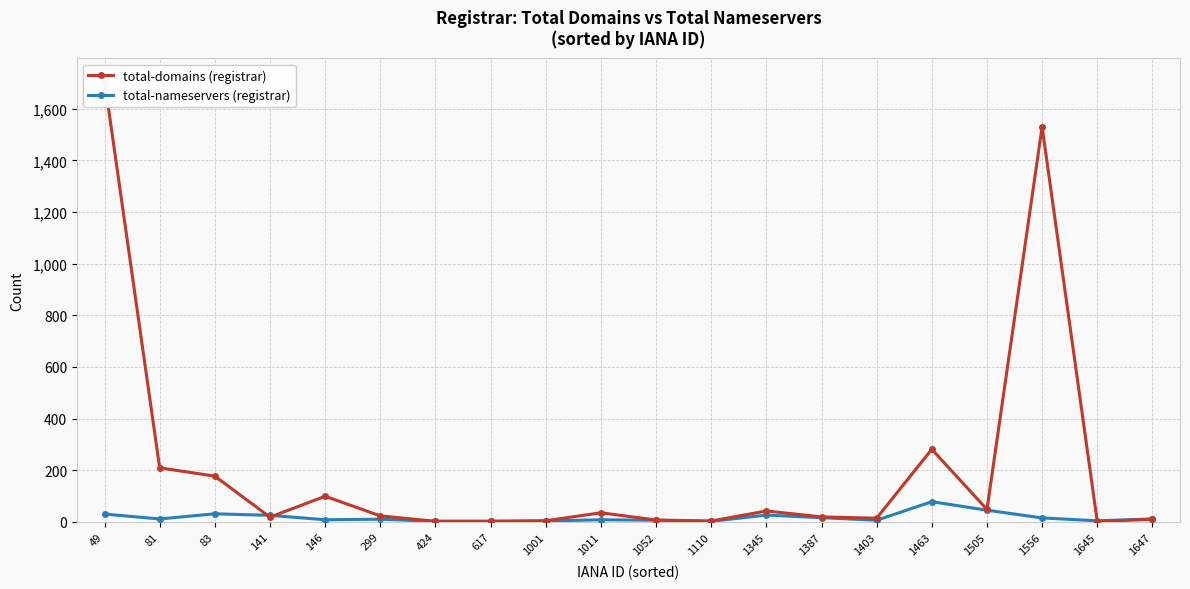

Is it true that total-domains equals 2 at 1001?

False